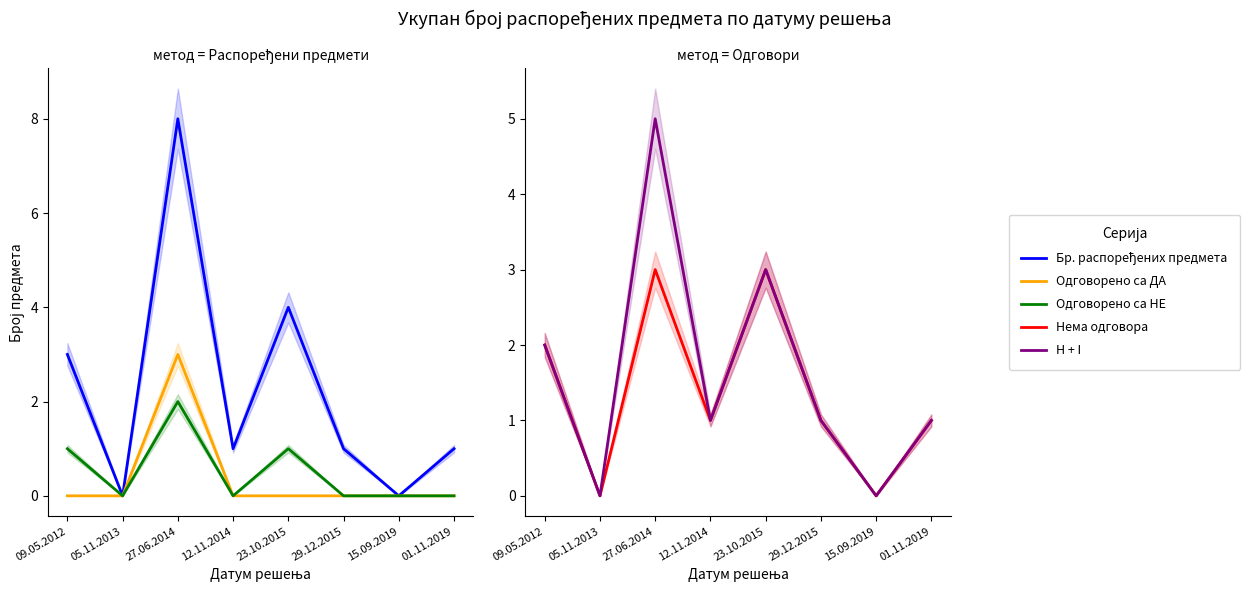

Reading left to right, list all the values displayed in this chart.

Бр. распоређених предмета: 09.05.2012=3	05.11.2013=0	27.06.2014=8	12.11.2014=1	23.10.2015=4	29.12.2015=1	15.09.2019=0	01.11.2019=1
Одговорено са ДА: 09.05.2012=0	05.11.2013=0	27.06.2014=3	12.11.2014=0	23.10.2015=0	29.12.2015=0	15.09.2019=0	01.11.2019=0
Одговорено са НЕ: 09.05.2012=1	05.11.2013=0	27.06.2014=2	12.11.2014=0	23.10.2015=1	29.12.2015=0	15.09.2019=0	01.11.2019=0
Нема одговора: 09.05.2012=2	05.11.2013=0	27.06.2014=3	12.11.2014=1	23.10.2015=3	29.12.2015=1	15.09.2019=0	01.11.2019=1
H + I: 09.05.2012=2	05.11.2013=0	27.06.2014=5	12.11.2014=1	23.10.2015=3	29.12.2015=1	15.09.2019=0	01.11.2019=1